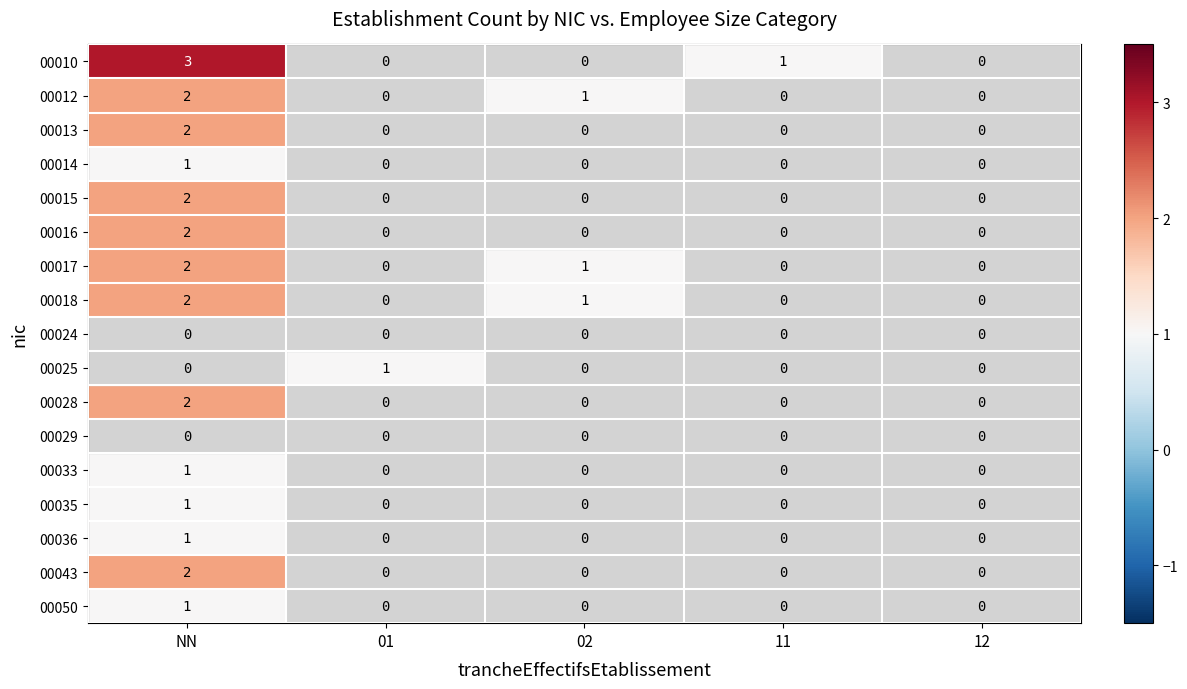

Which series has the largest total across all categories?

00010